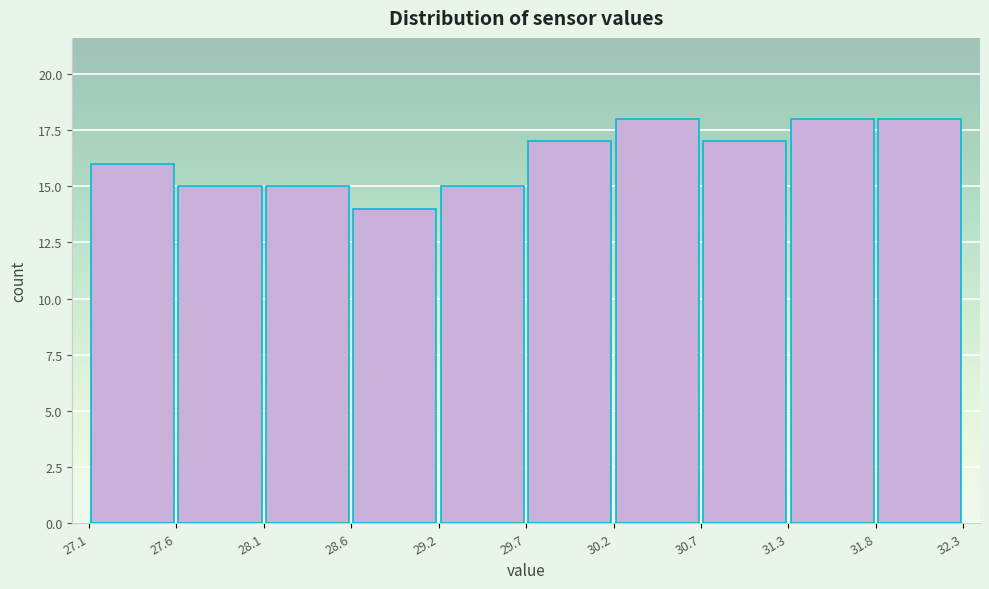

Reading left to right, list every bar in this chart as the range it spans on the x-axis followed by its height. The values are not printed on the chart, so give them approximately, as read against the axis.

27.1 to 27.6: 16
27.6 to 28.1: 15
28.1 to 28.6: 15
28.6 to 29.2: 14
29.2 to 29.7: 15
29.7 to 30.2: 17
30.2 to 30.7: 18
30.7 to 31.3: 17
31.3 to 31.8: 18
31.8 to 32.3: 18